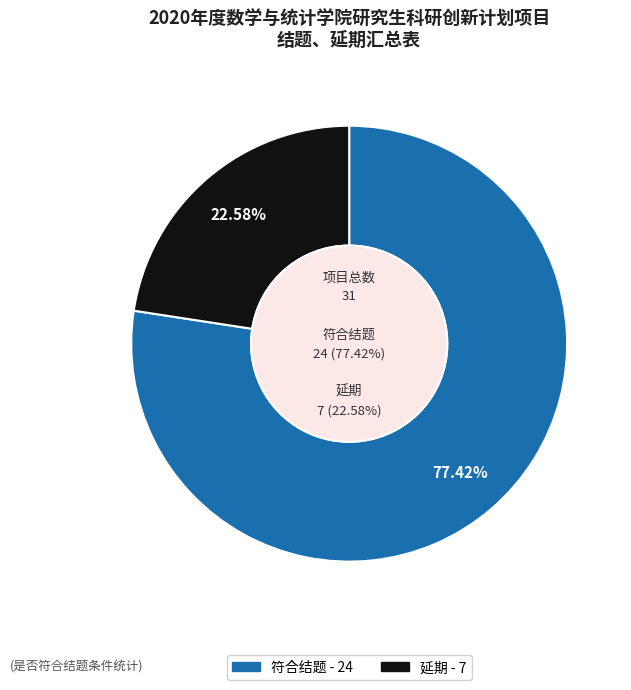

The 是 slice represents 89% of the pie. True or false?

False